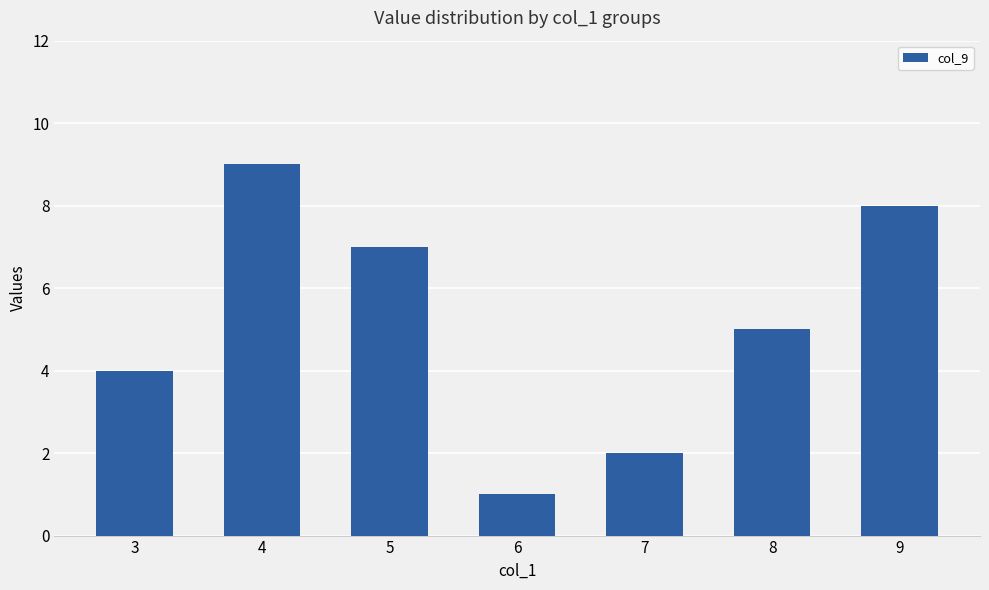

Rank the categories by value from lowest to highest.

6, 7, 3, 8, 5, 9, 4